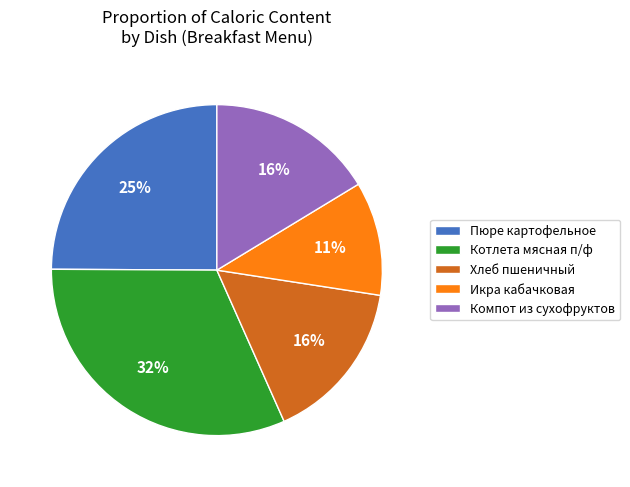

Which has a higher value, Хлеб пшеничный or Котлета мясная п/ф?

Котлета мясная п/ф